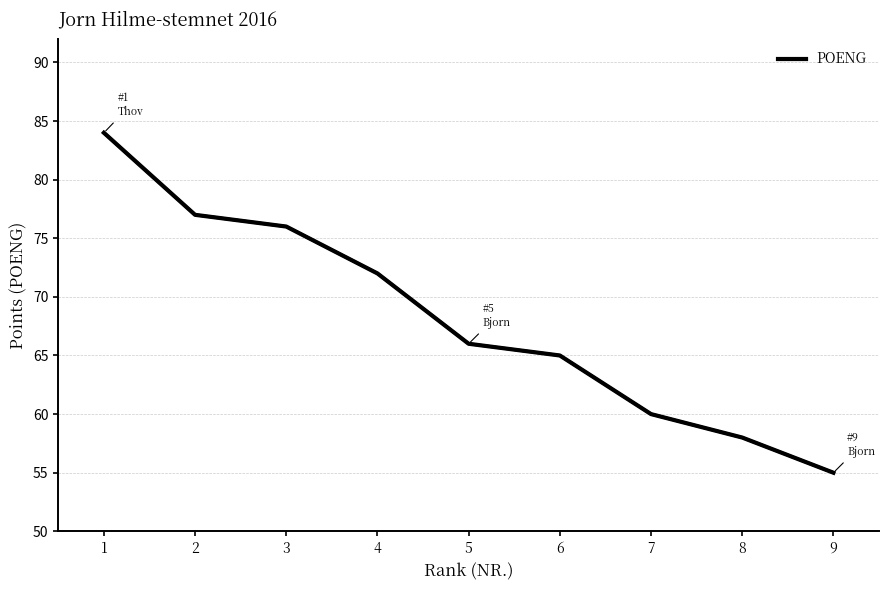

Reading right to left, transcribe all the data shown in this chart.

9=55	8=58	7=60	6=65	5=66	4=72	3=76	2=77	1=84